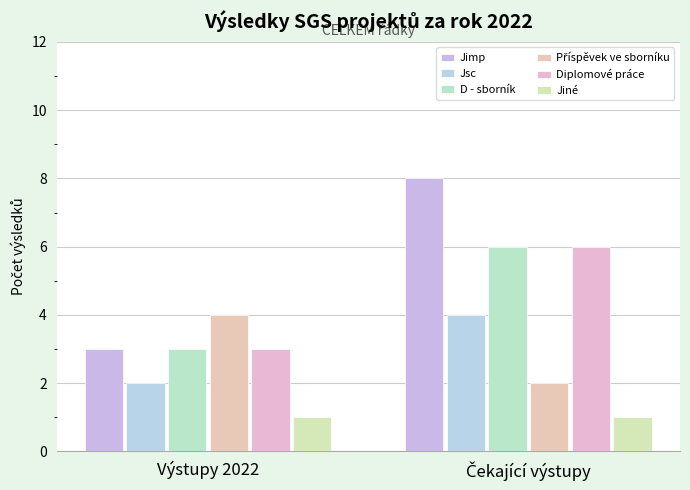

Rank the series by their maximum value, from lowest to highest.

Jiné, Jsc, Příspěvek ve sborníku, D - sborník, Diplomové práce, Jimp